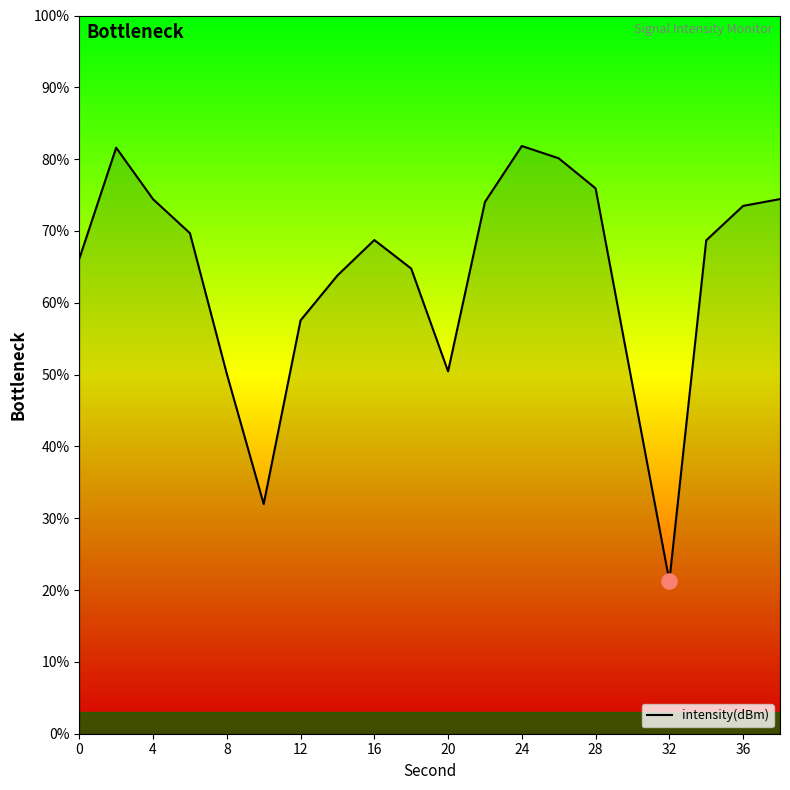

What is the greatest value displayed?

81.8